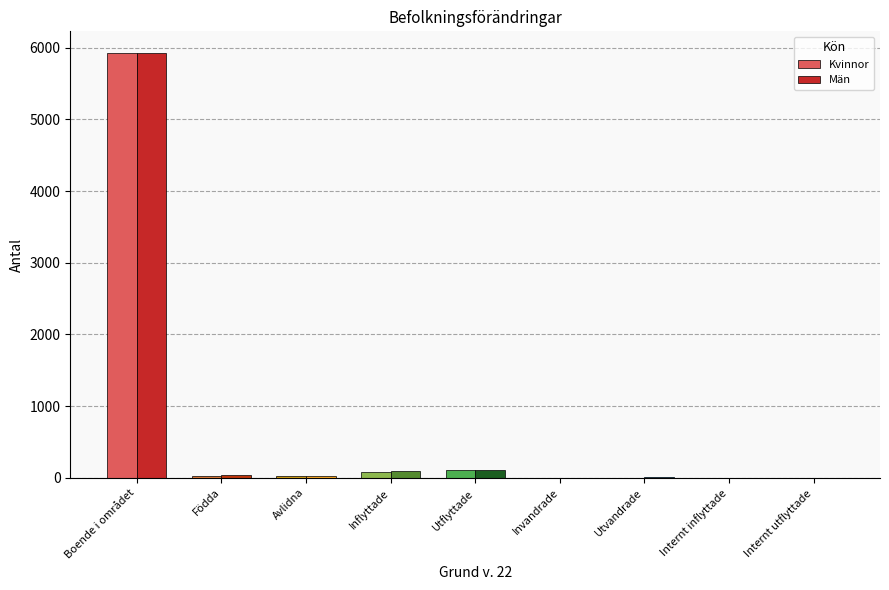

Between Boende i området and Invandrade, which series saw the biggest shift?

Kvinnor